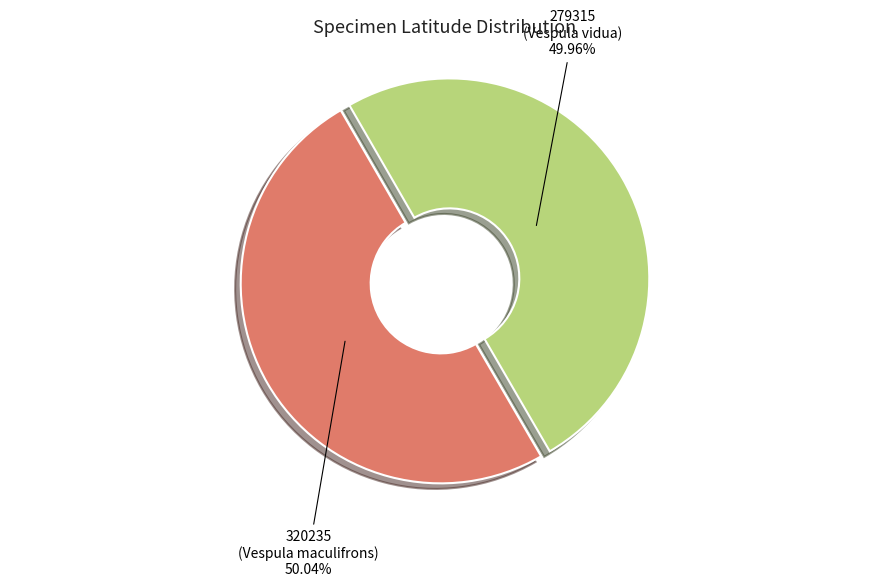

To the nearest percent, what percentage of the pie is 320235 (Vespula maculifrons)?

50%